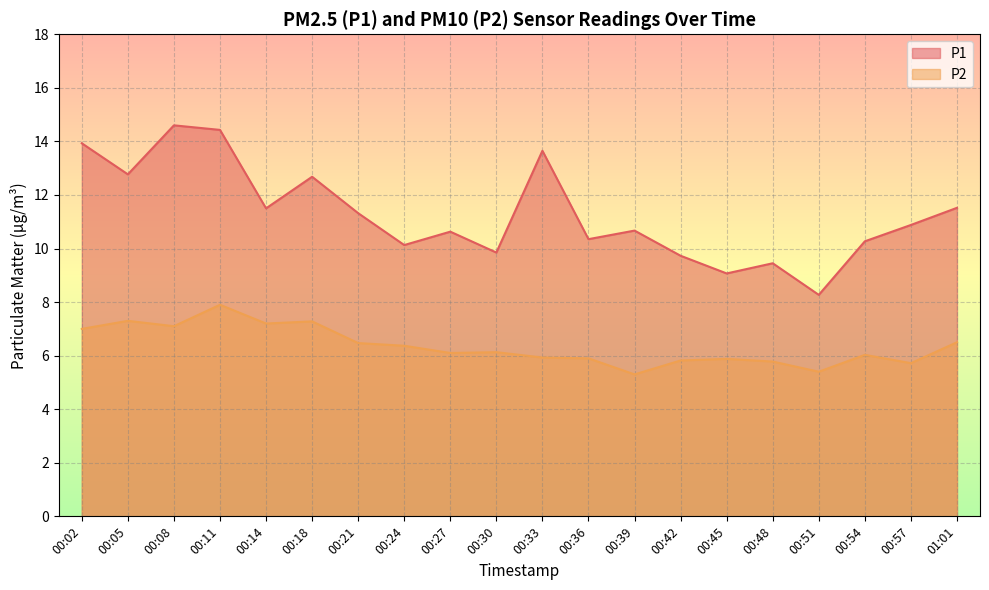

What is the total value across all series at 01:01?

18.0